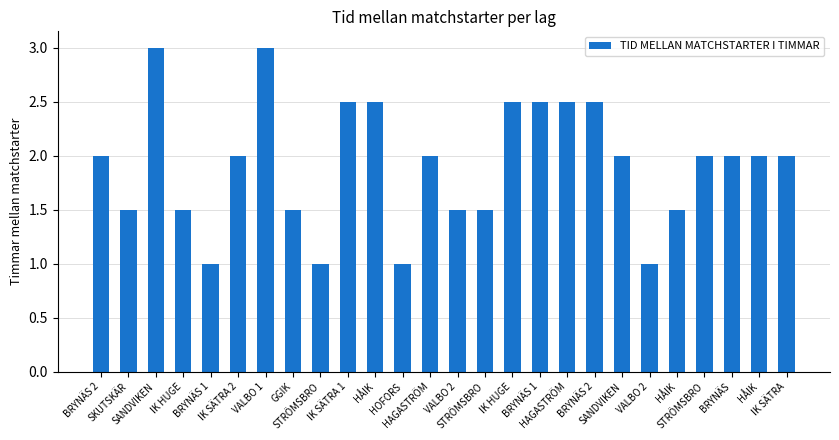

What is the difference between the maximum and minimum values?

2.0